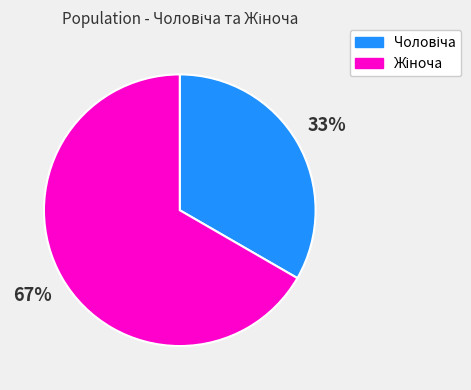

Does any single category account for the majority?

Yes